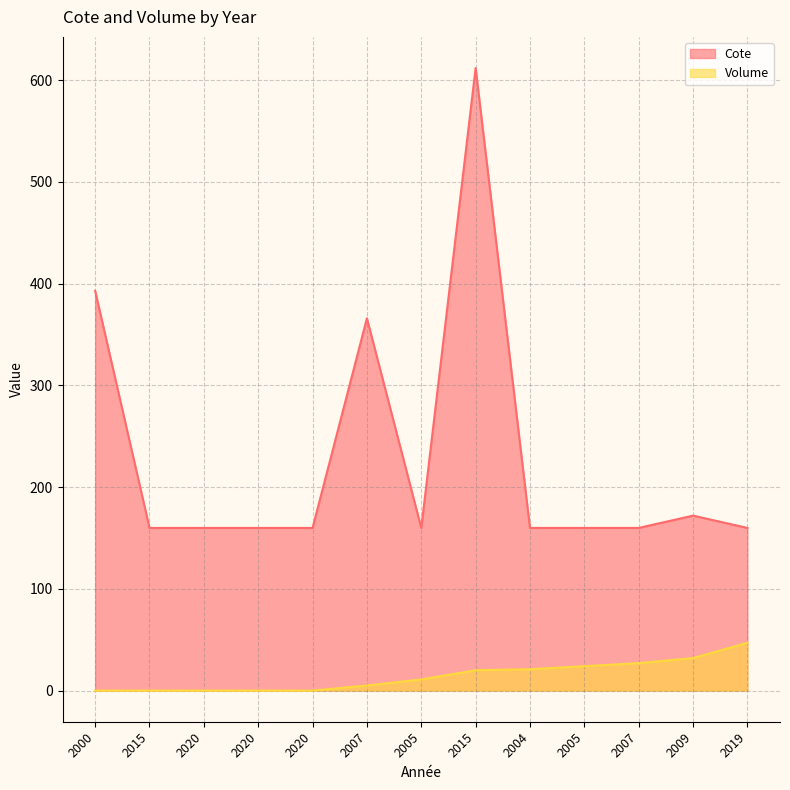

The Volume series shows 24.0 at 2005. True or false?

True